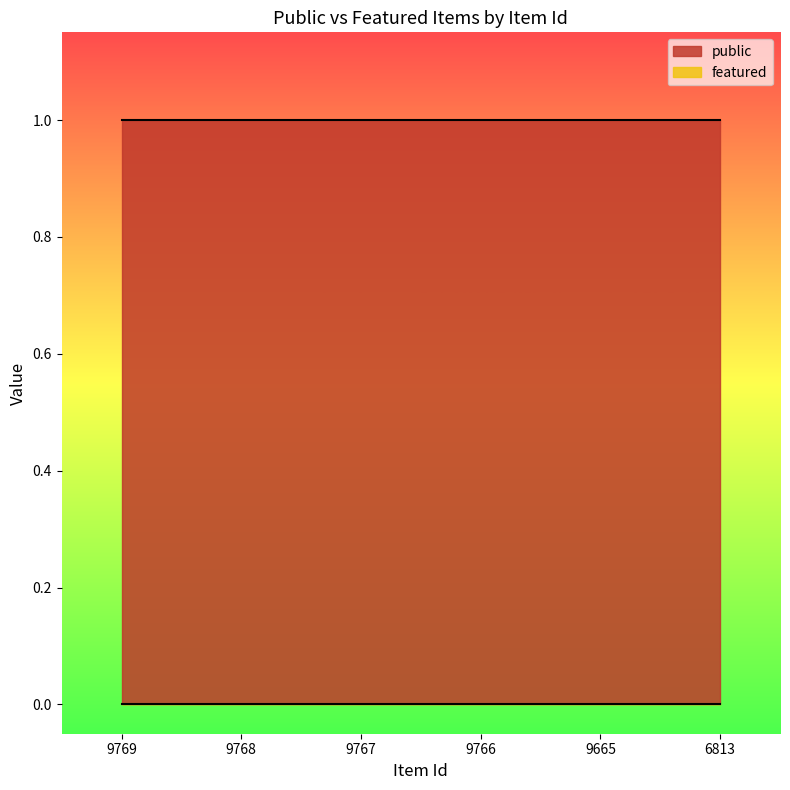

List the series in order of their peak value, lowest first.

featured, public